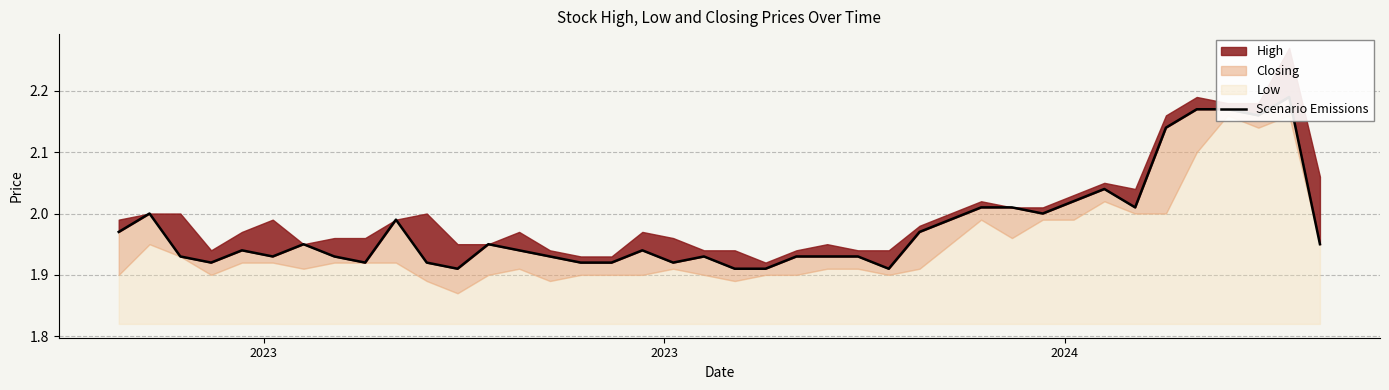

The chart shows a value of 1.2 at 25. True or false?

False